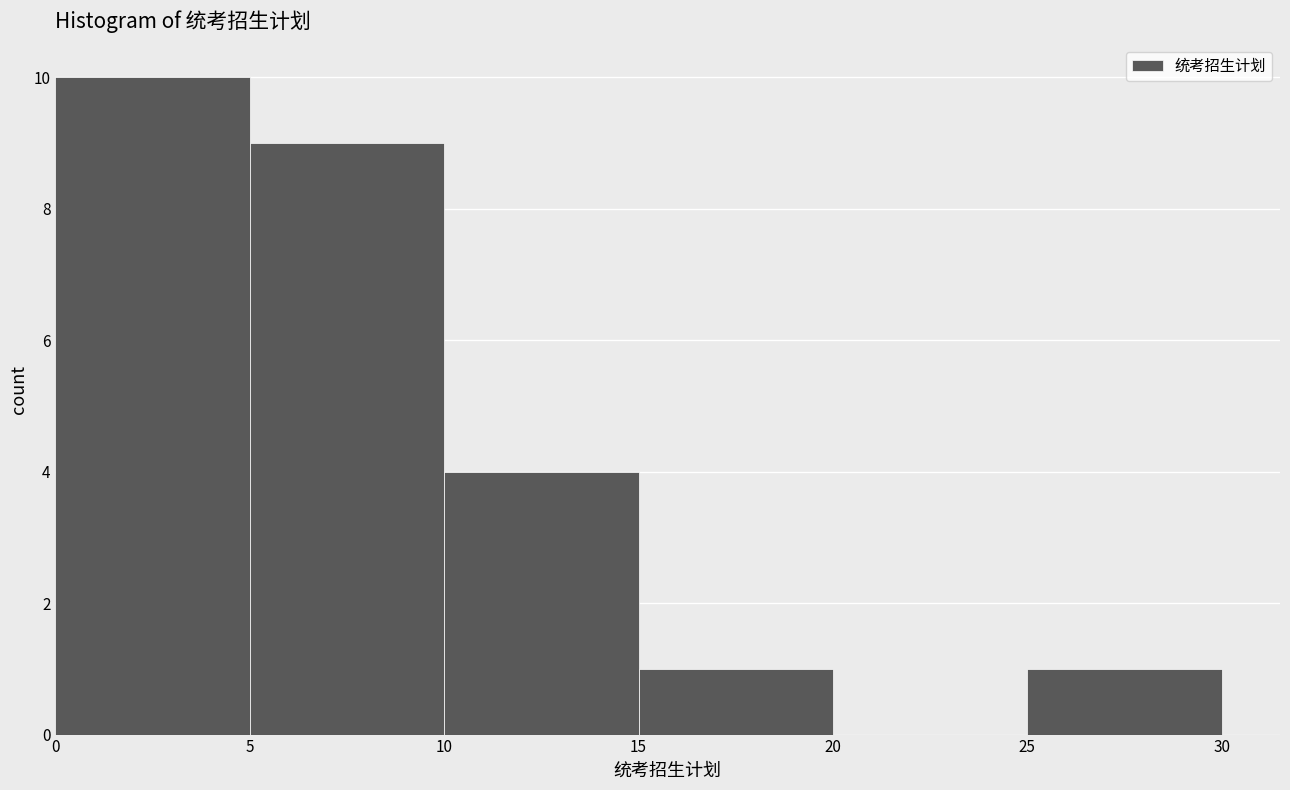

Which range on the x-axis has the tallest bar?

0 to 5